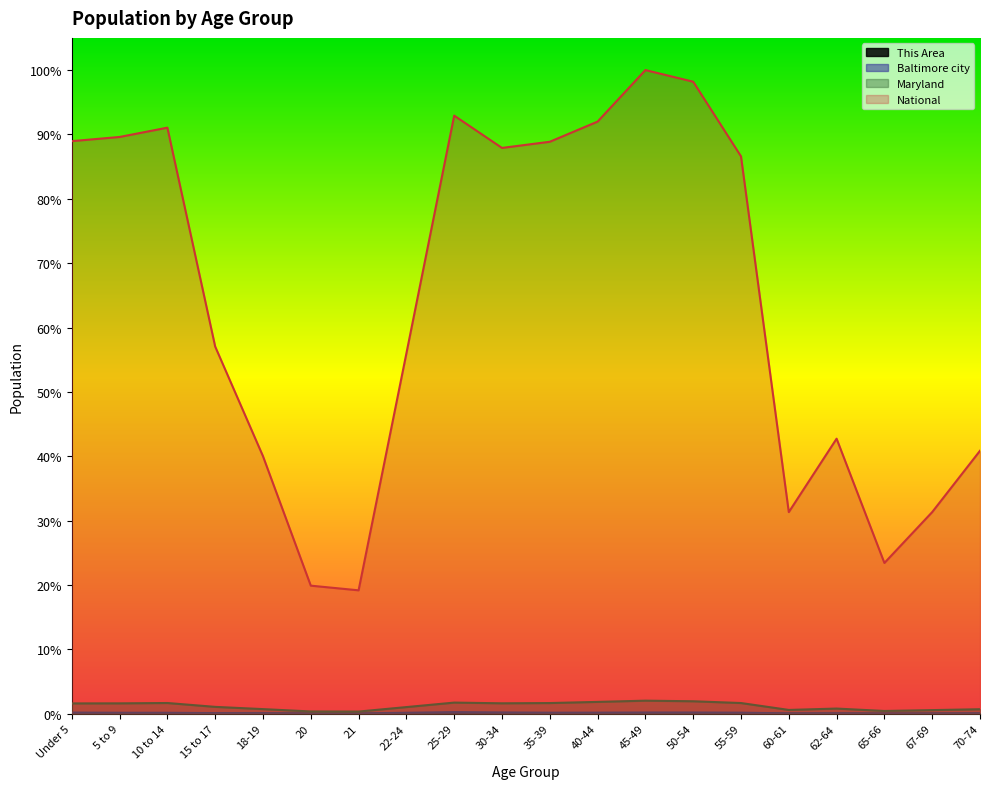

True or false: National and Baltimore city intersect in this chart.

False